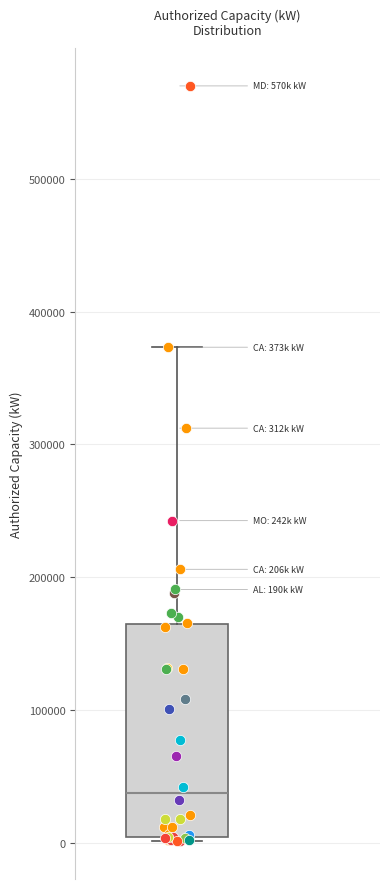

Where does the median line of the box sit on the y-axis? The values are not printed on the chart, so give them approximately, as read against the axis.

40000